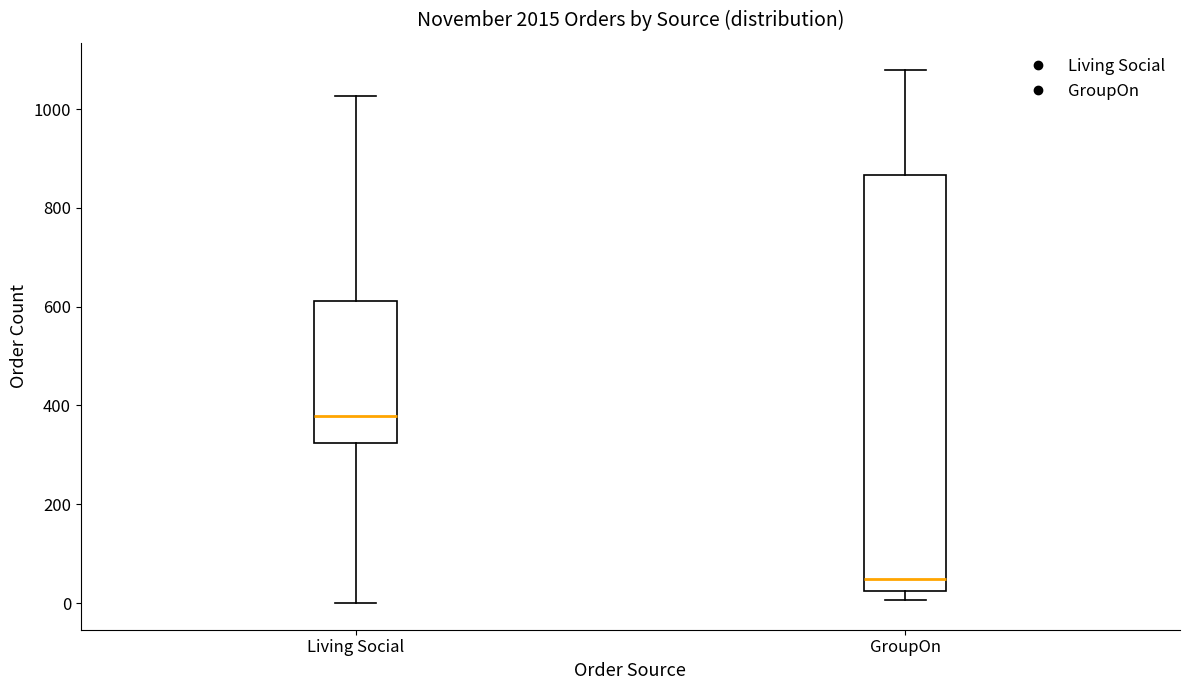

Comparing the boxes themselves (not the whiskers), which one is the tallest?

GroupOn